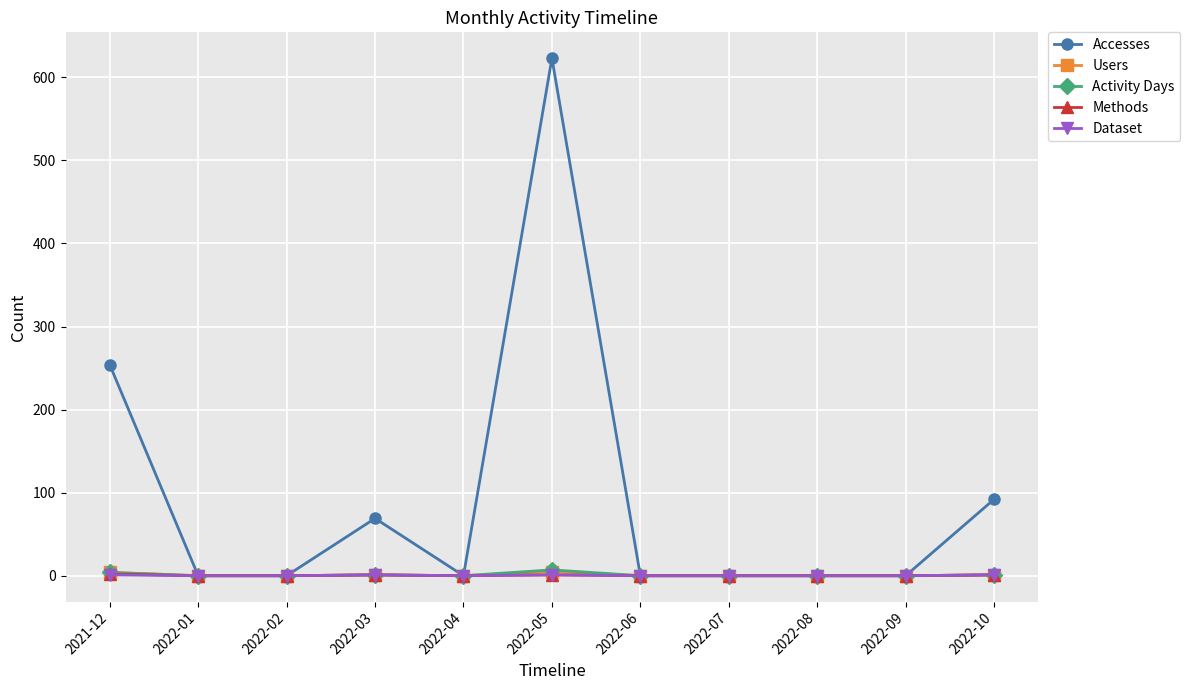

What are all the series names shown in the legend?

Accesses, Users, Activity Days, Methods, Dataset